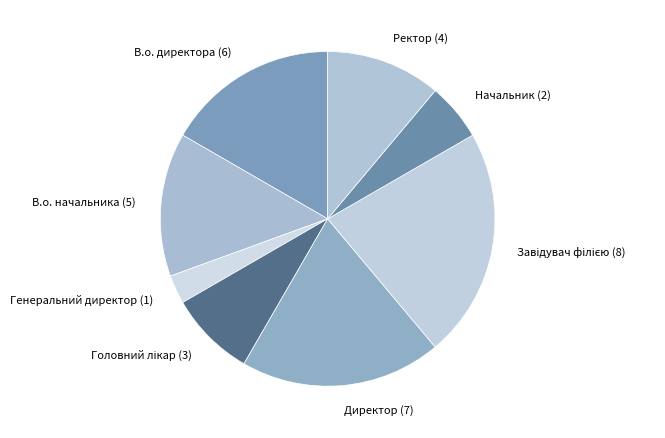

Do Генеральний директор and Директор together represent more than half of the pie?

No